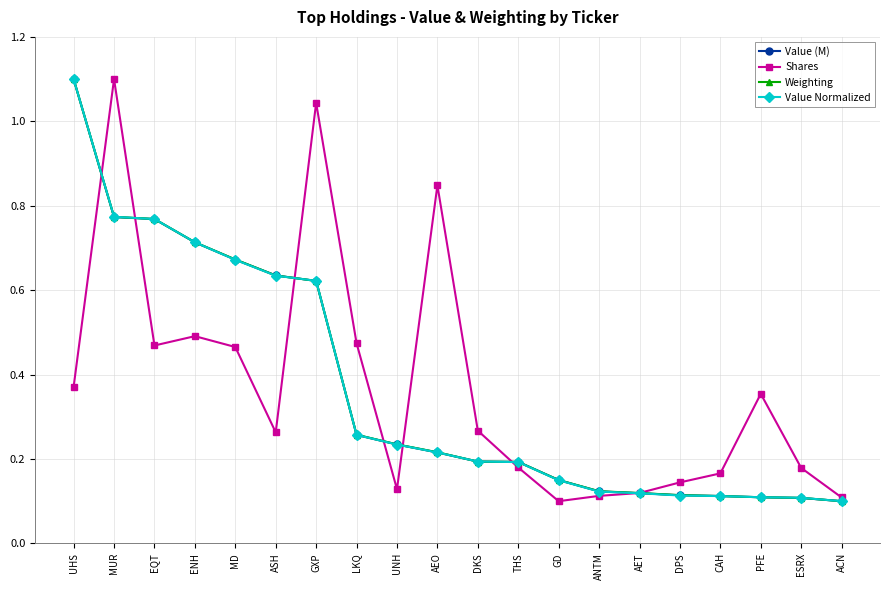

The value of Weighting at ACN is 0.0. True or false?

False